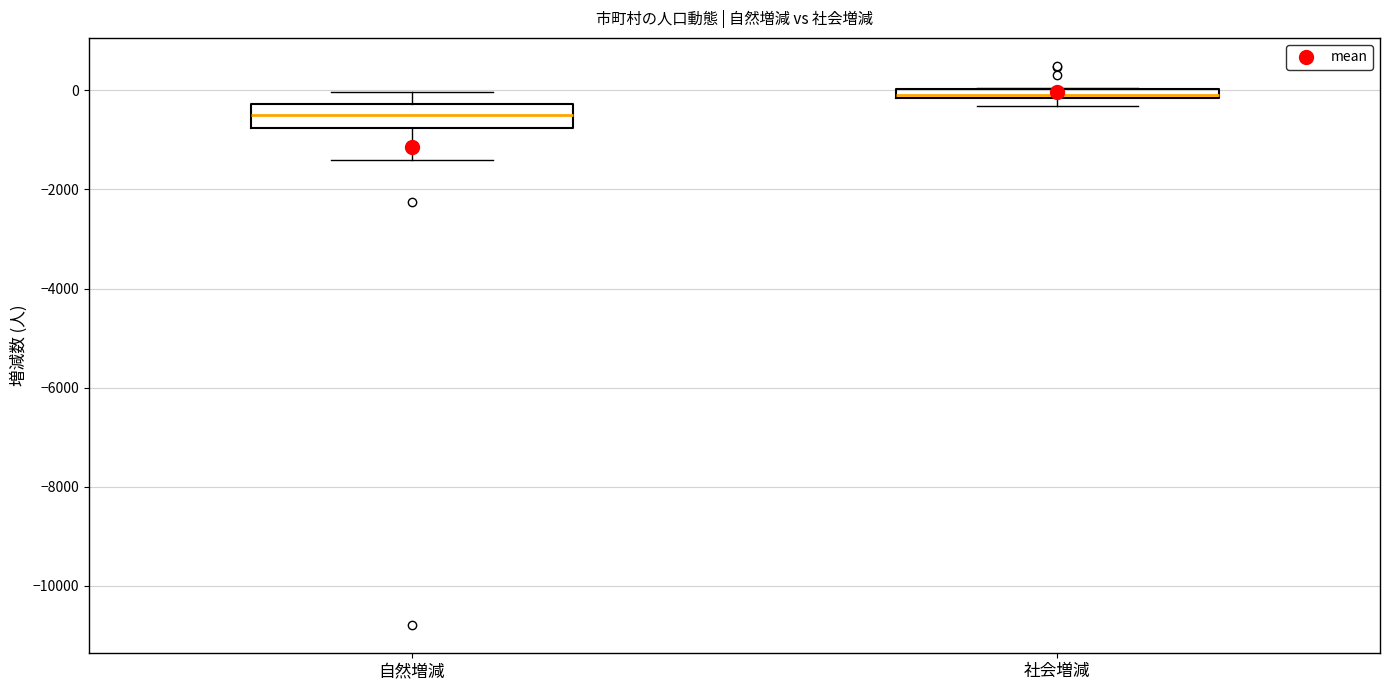

Where is the lower edge of the box for 社会増減 on the y-axis? The values are not printed on the chart, so give them approximately, as read against the axis.

-200